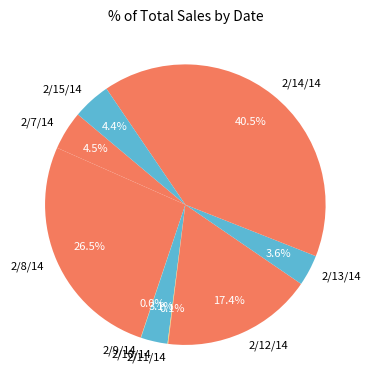

What is the largest slice in the pie chart?

2/14/14